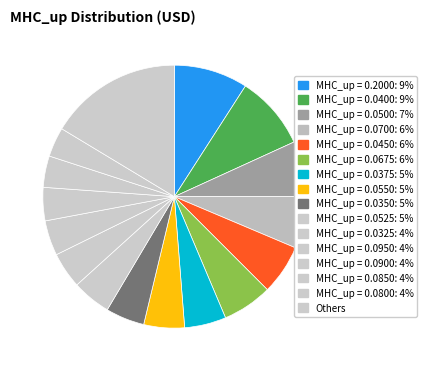

How many slices are in this pie chart?

16